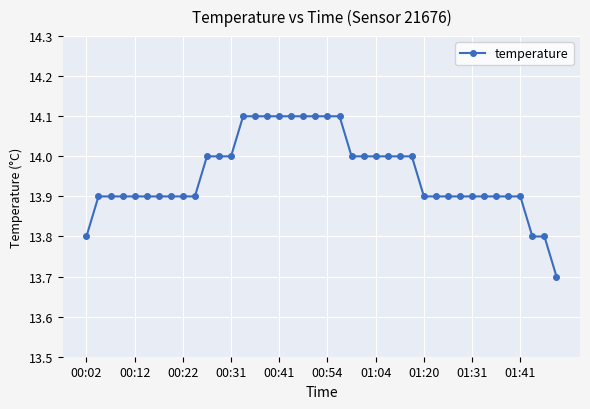

What is the average value?

14.0